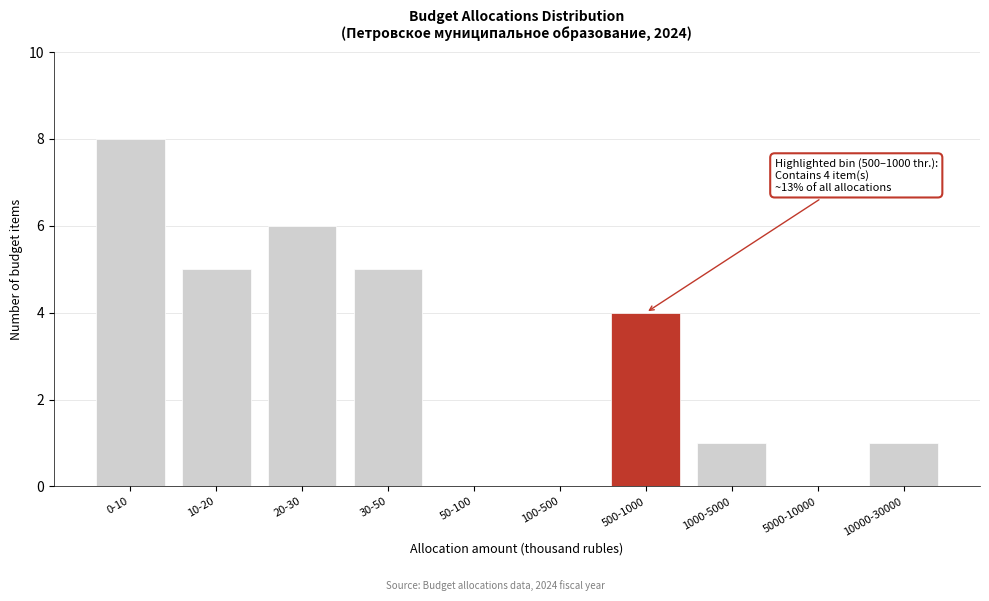

Reading left to right, what are all the values shown in this chart?

0-10=8	10-20=5	20-30=6	30-50=5	50-100=0	100-500=0	500-1000=4	1000-5000=1	5000-10000=0	10000-30000=1